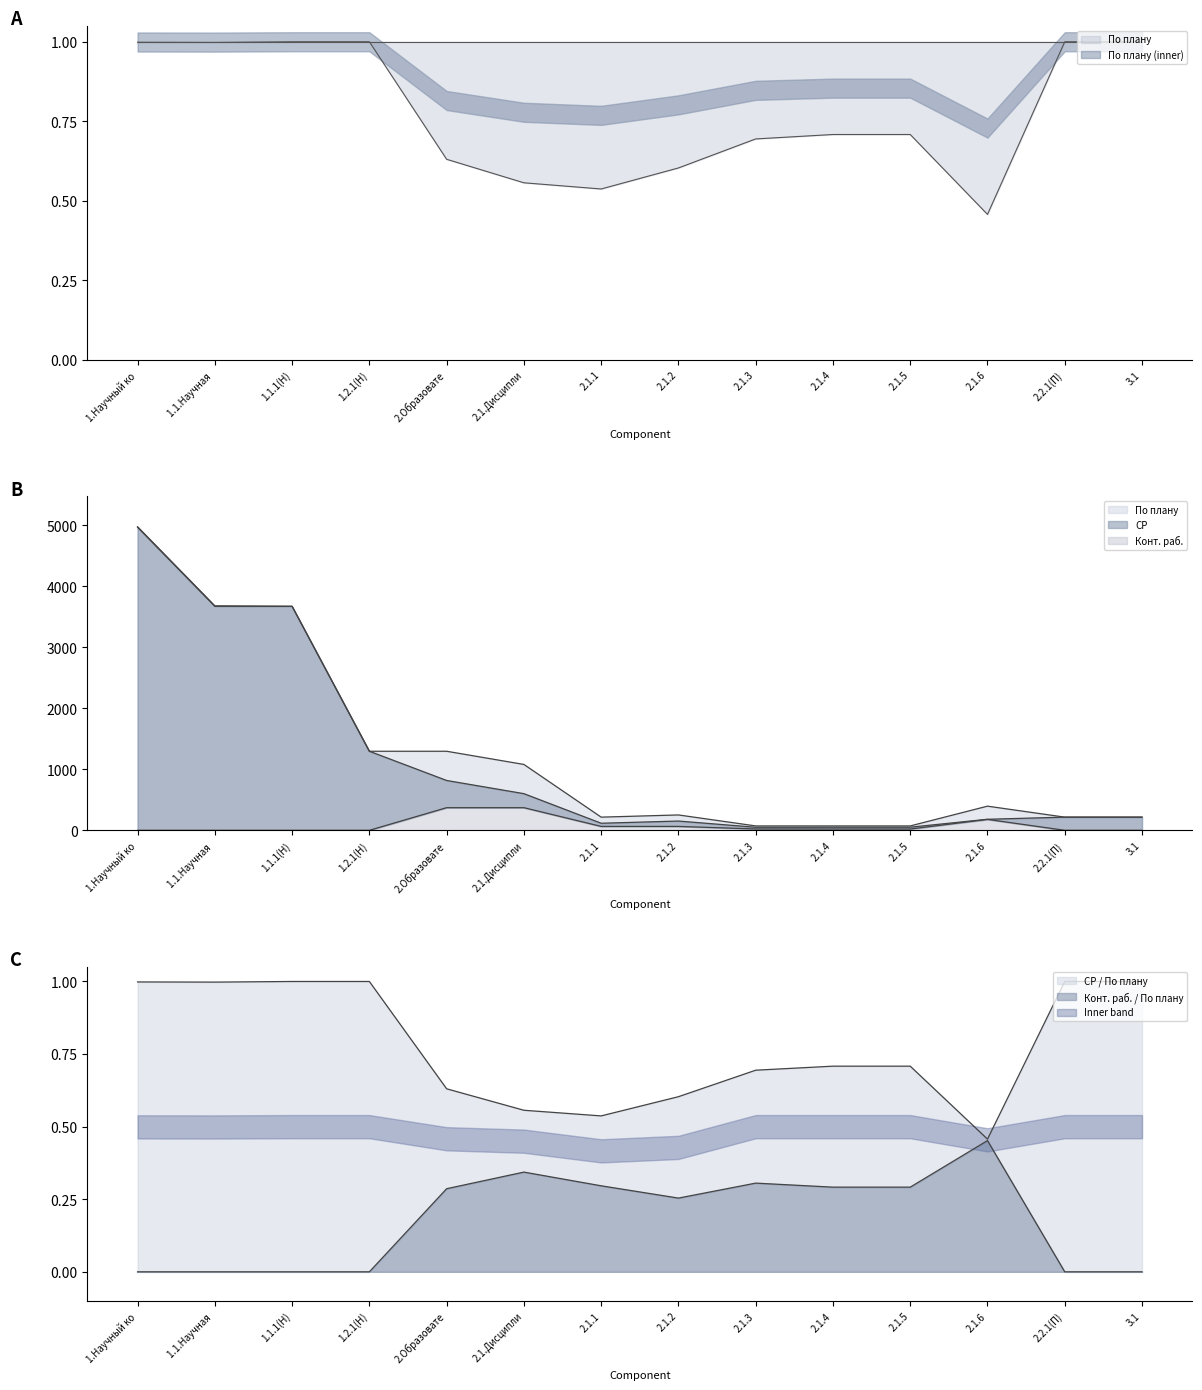

What is the value of the По плану point at the 9th from the left?

72